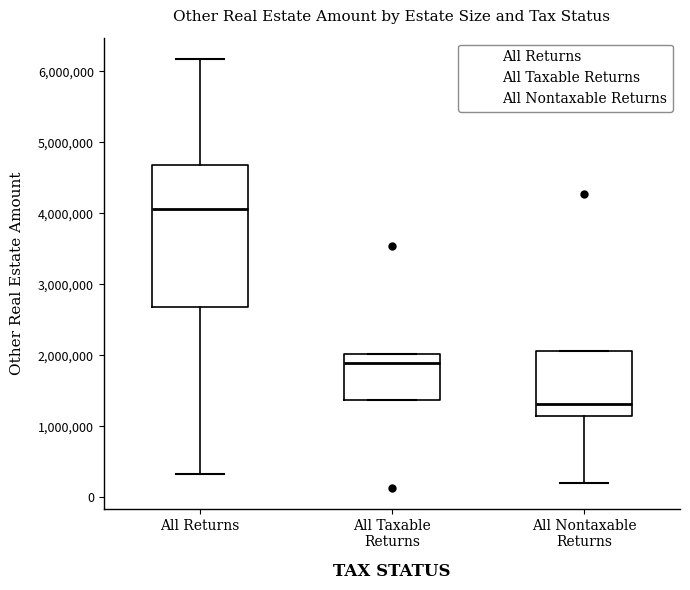

Where is the upper edge of the box for All Taxable Returns on the y-axis? The values are not printed on the chart, so give them approximately, as read against the axis.

2000000